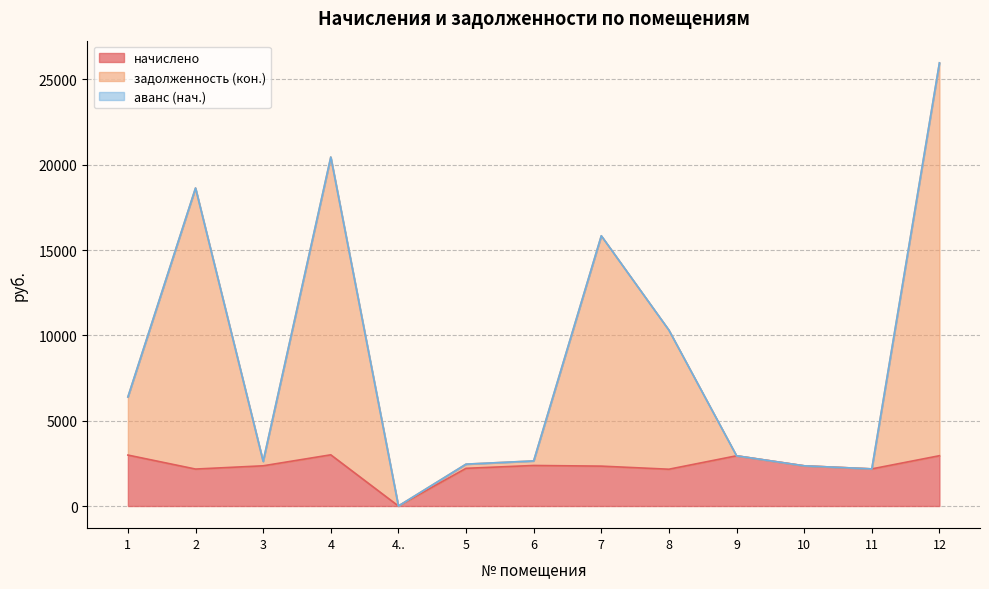

What value does the задолженность (кон.) series have at 6?

2642.7